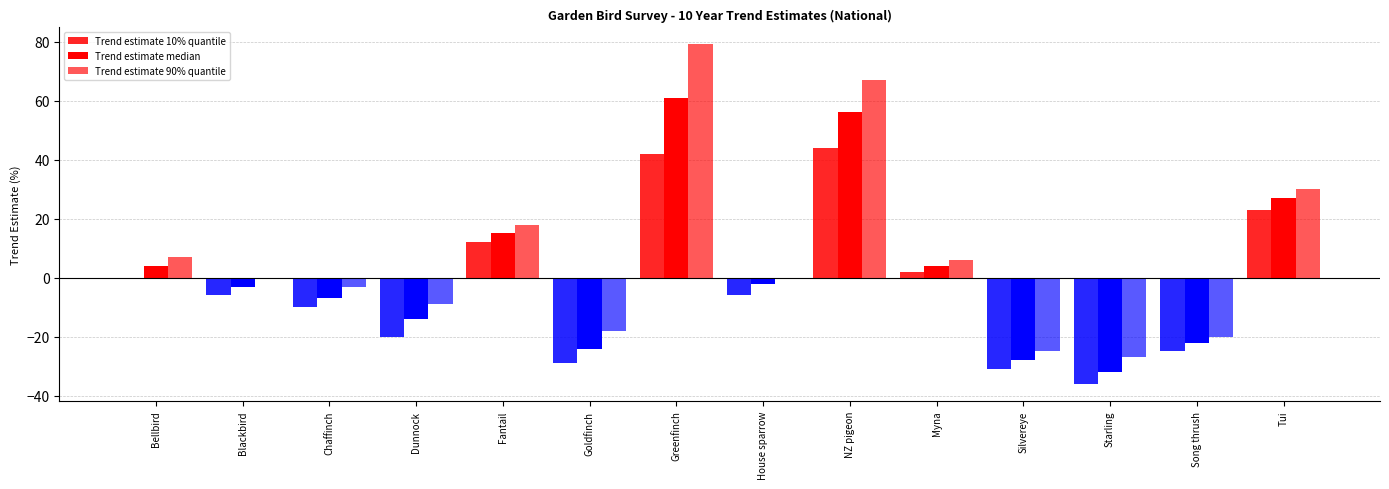

Does the chart contain stacked bars?

No